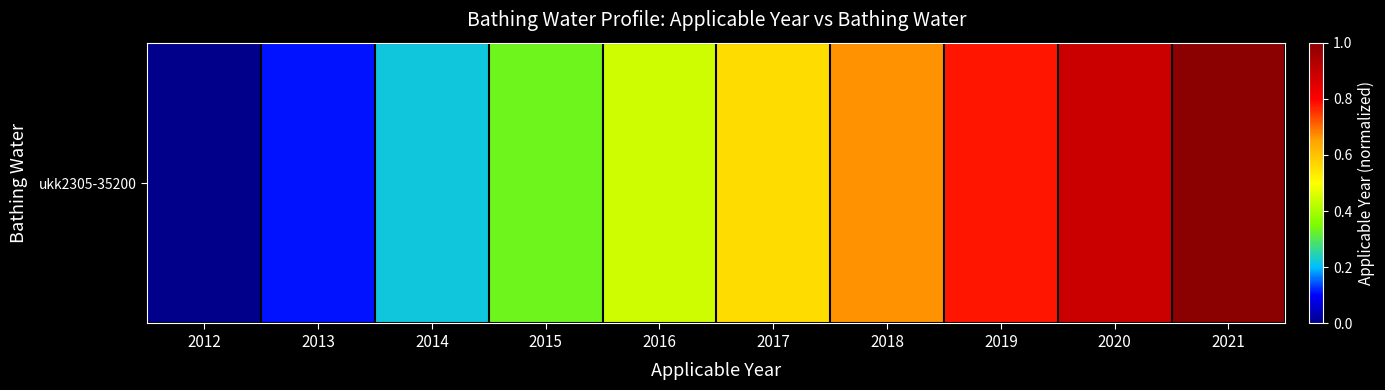

Reading right to left, extract all data points from this chart.

2021=1.0	2020=0.9	2019=0.8	2018=0.7	2017=0.6	2016=0.4	2015=0.3	2014=0.2	2013=0.1	2012=0.0